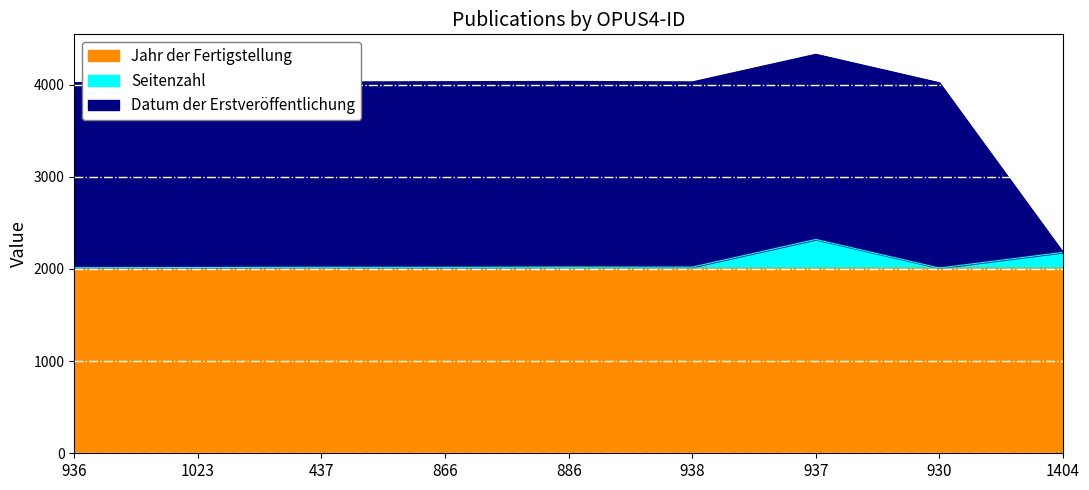

At which category does the chart reach its minimum across all series?

936